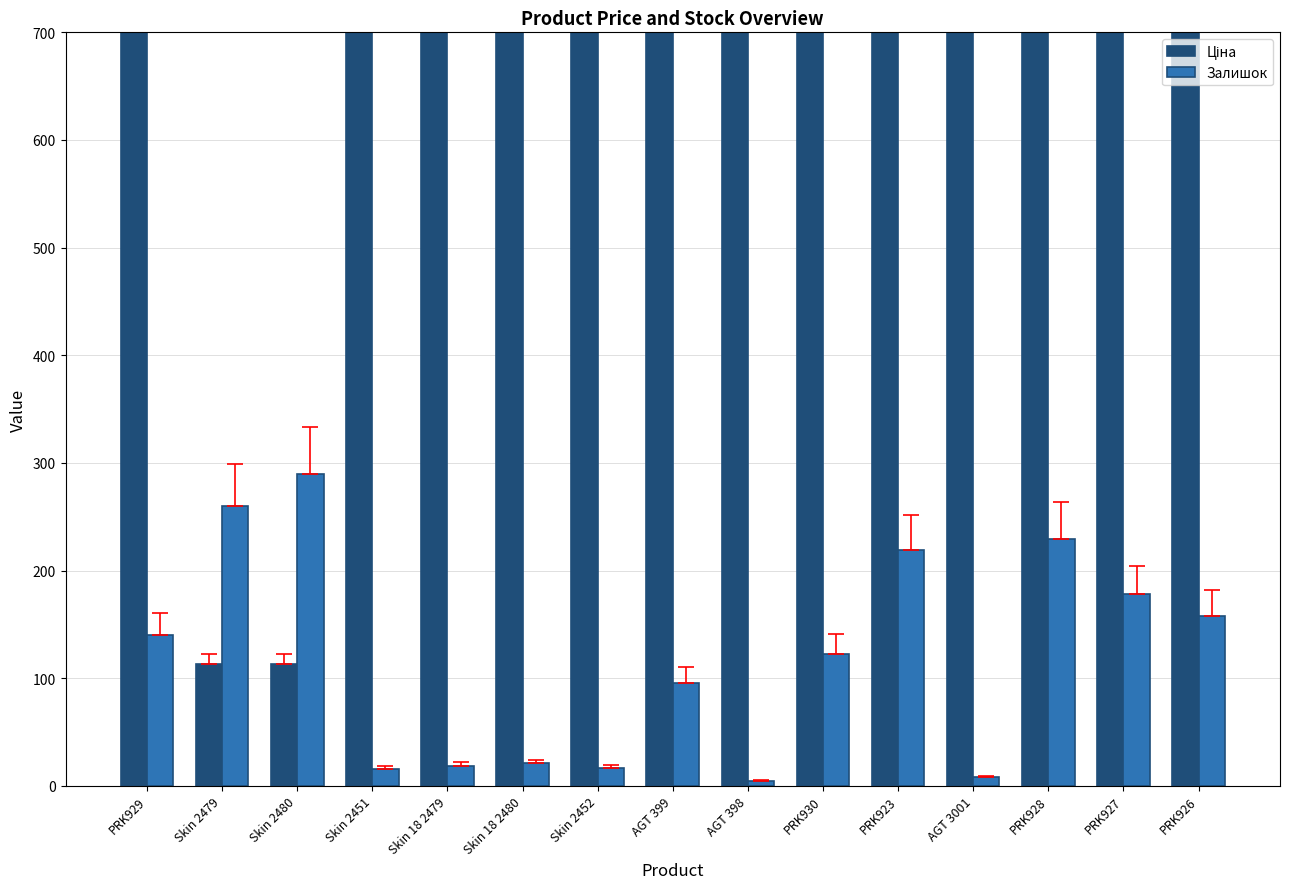

What is the difference between the maximum and minimum values in the Залишок series?

285.0